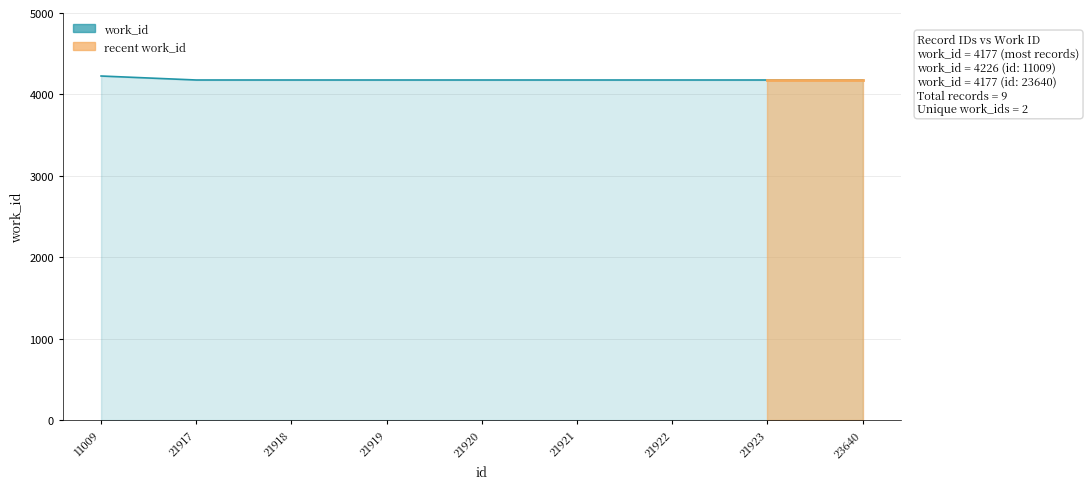

Reading left to right, list all the values displayed in this chart.

11009=4226	21917=4177	21918=4177	21919=4177	21920=4177	21921=4177	21922=4177	21923=4177	23640=4177